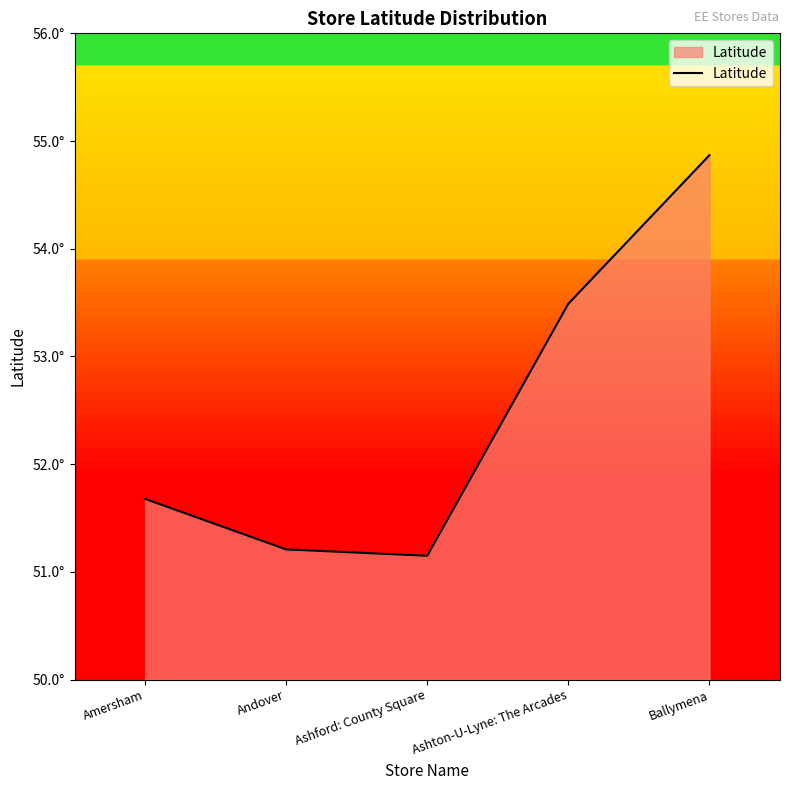

What is the change in value from Amersham to Ashford: County Square?

-0.5